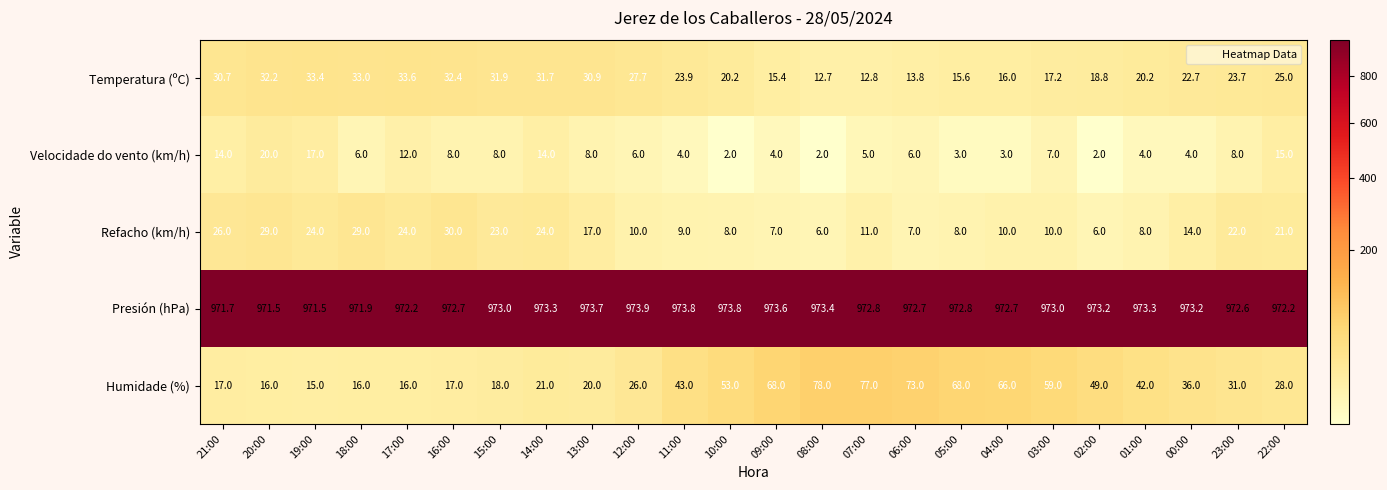

What is the total value across all series at 19:00?

1060.9